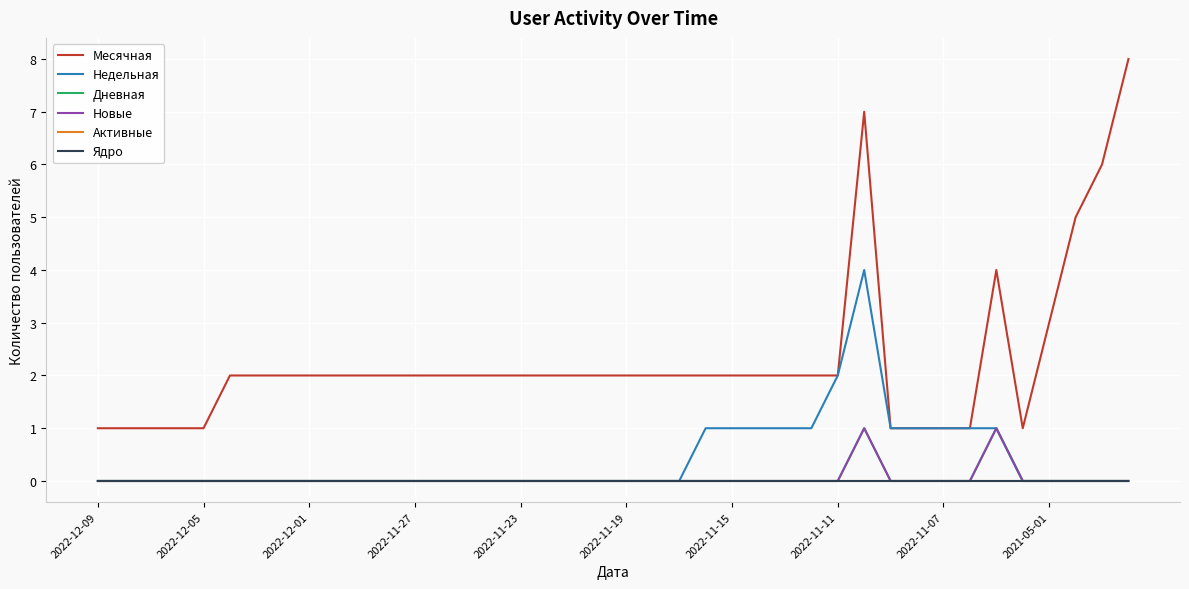

Is this an area chart (filled region under the line)?

No